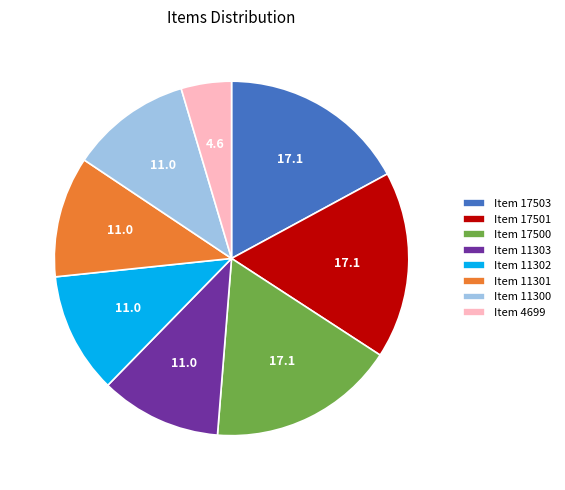

What is the ratio of the value at Item 11300 to the value at Item 17500?

0.6